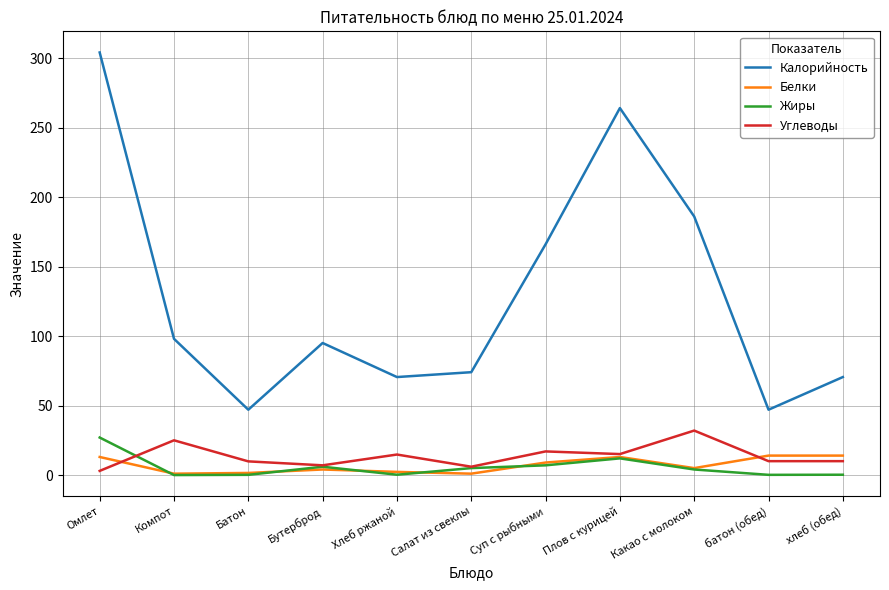

Which series changed the most between Омлет and Салат из свеклы?

Калорийность